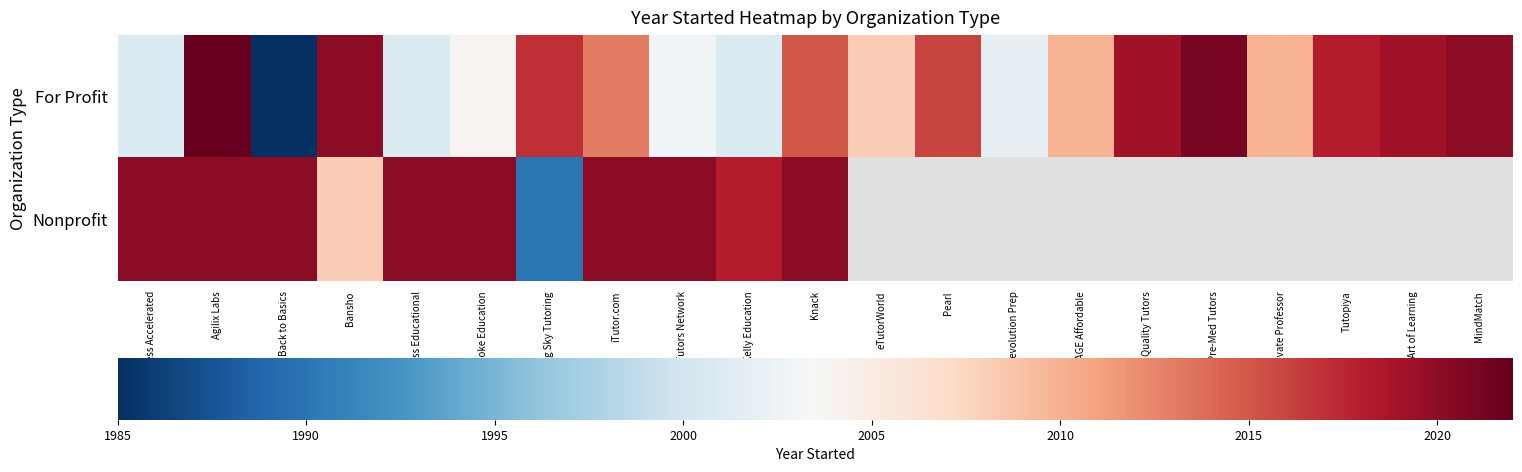

Which category has the lowest value in the Nonprofit series?

Big Sky Tutoring